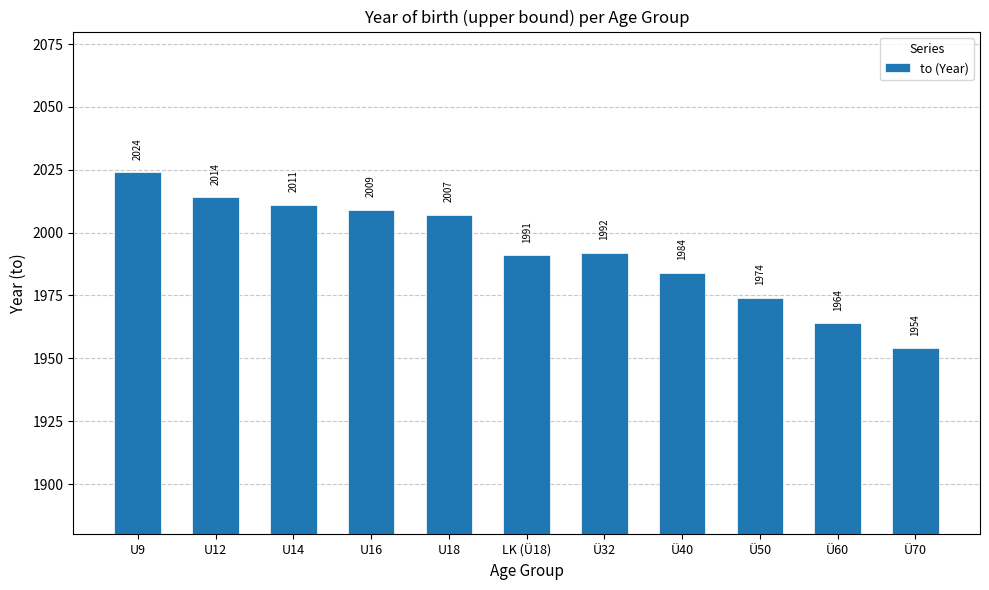

Between Ü32 and U9, which is larger?

U9